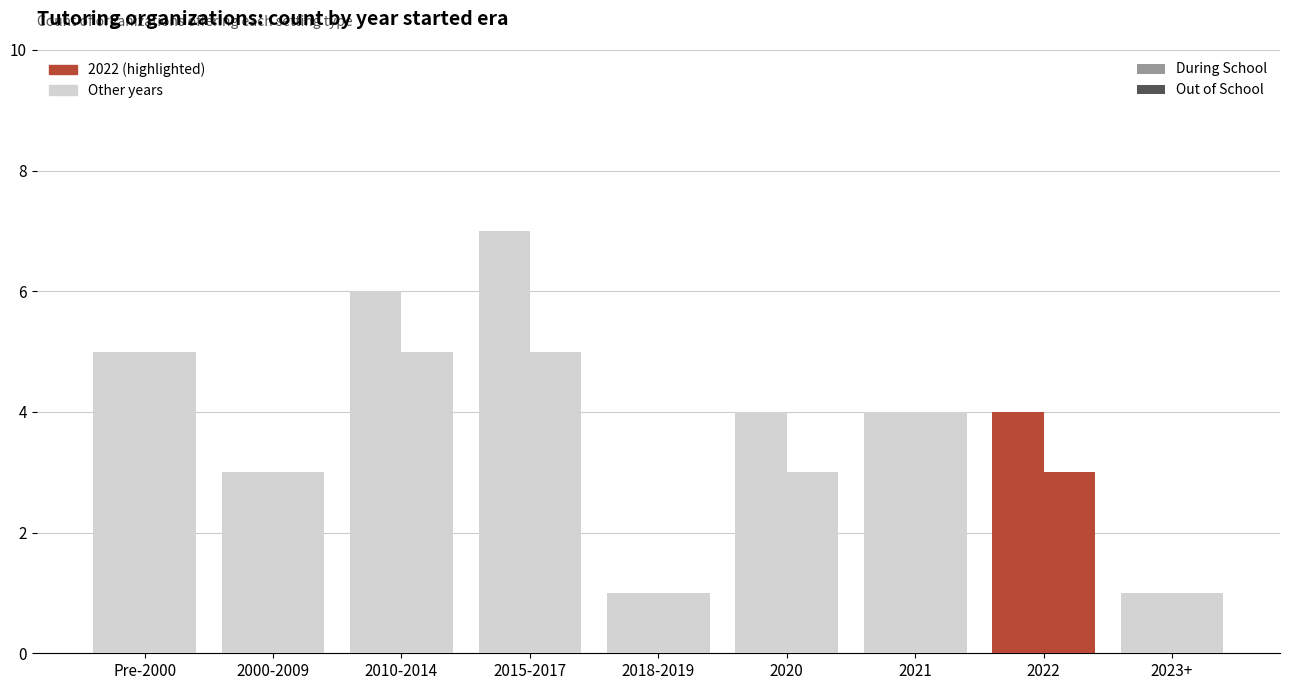

How many bars are there in each group?

2